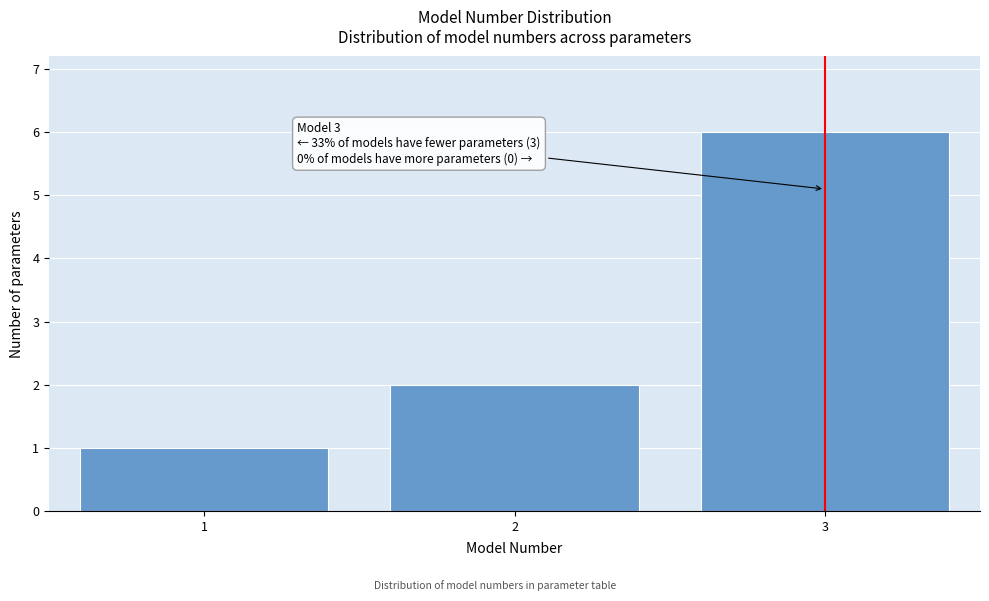

Reading right to left, what are all the values shown in this chart?

3=6	2=2	1=1